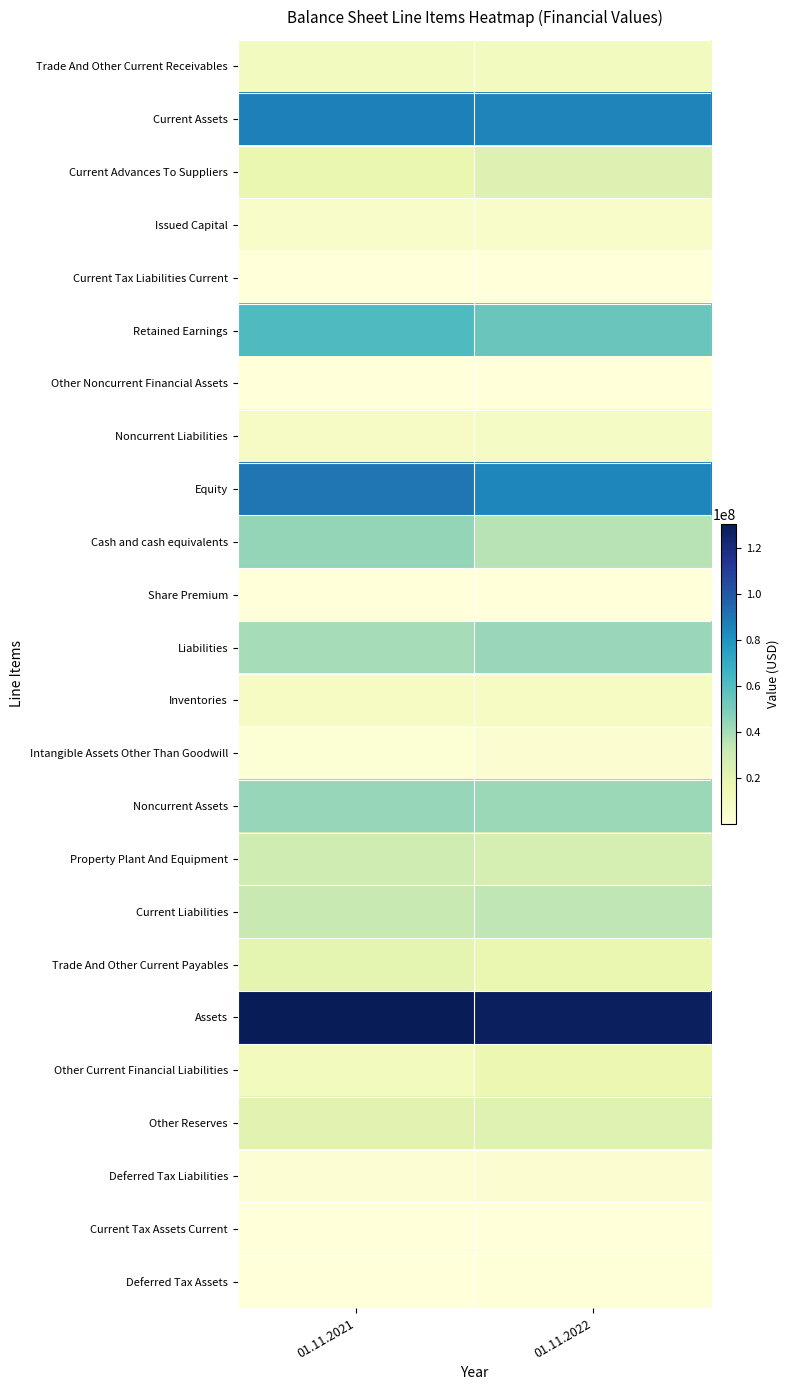

Which series has the largest total across all categories?

Assets